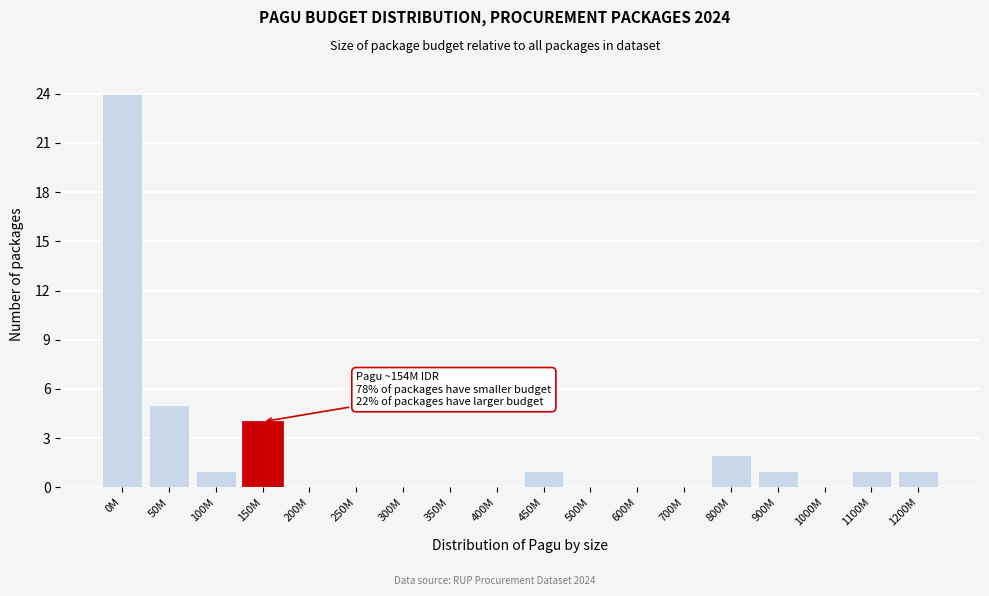

Reading left to right, transcribe all the data shown in this chart.

0M=24	50M=5	100M=1	150M=4	200M=0	250M=0	300M=0	350M=0	400M=0	450M=1	500M=0	600M=0	700M=0	800M=2	900M=1	1000M=0	1100M=1	1200M=1